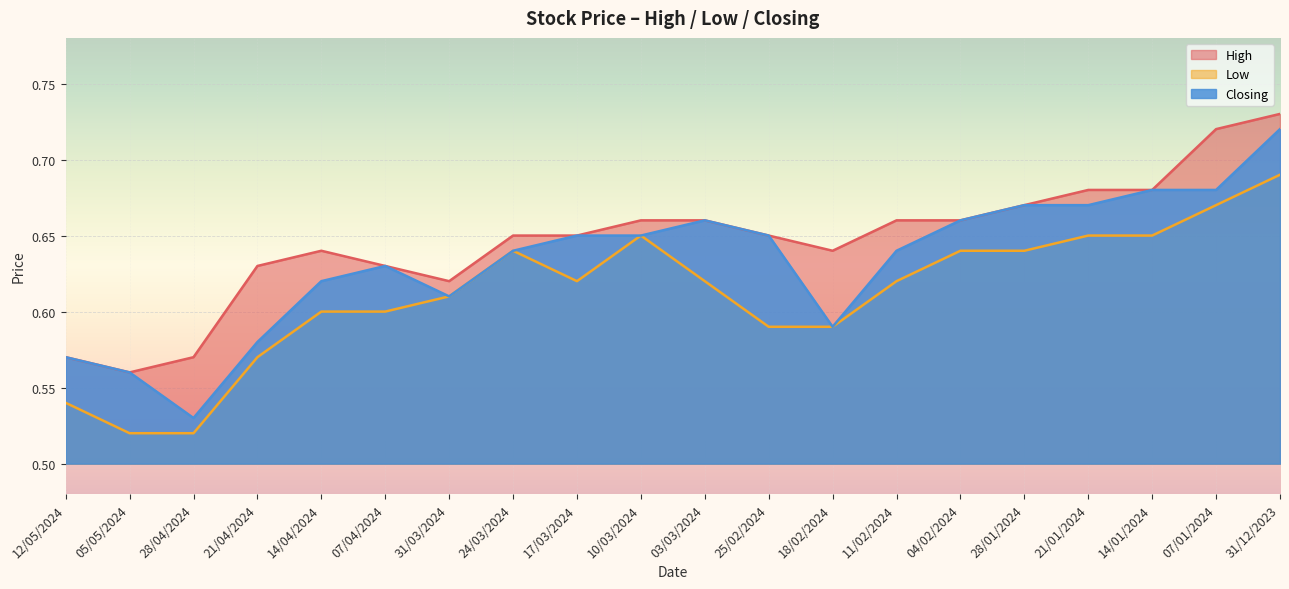

What is the lowest value of the High series?

0.6